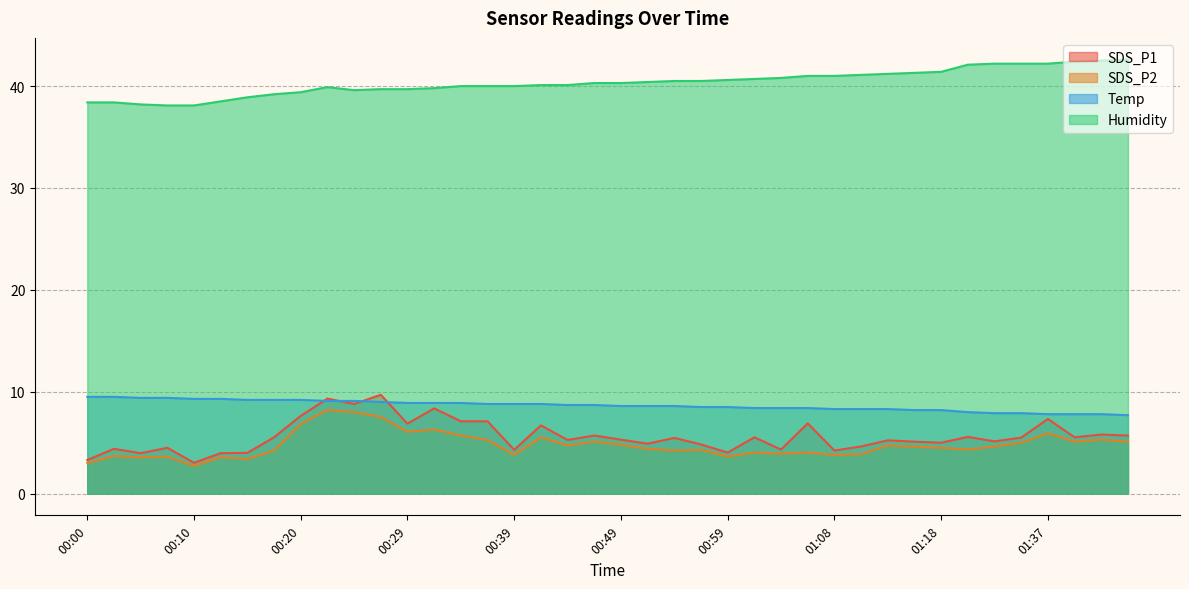

What is the lowest value of the Humidity series?

38.1